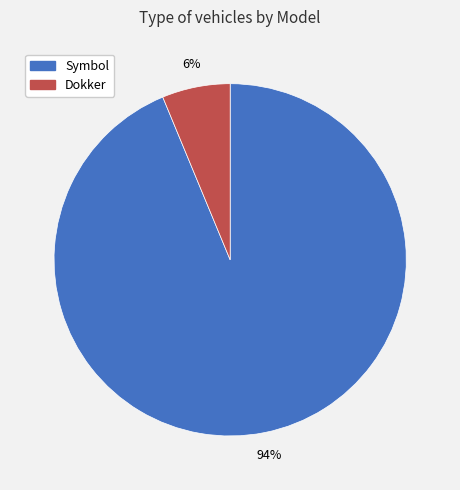

Which has a higher value, Dokker or Symbol?

Symbol